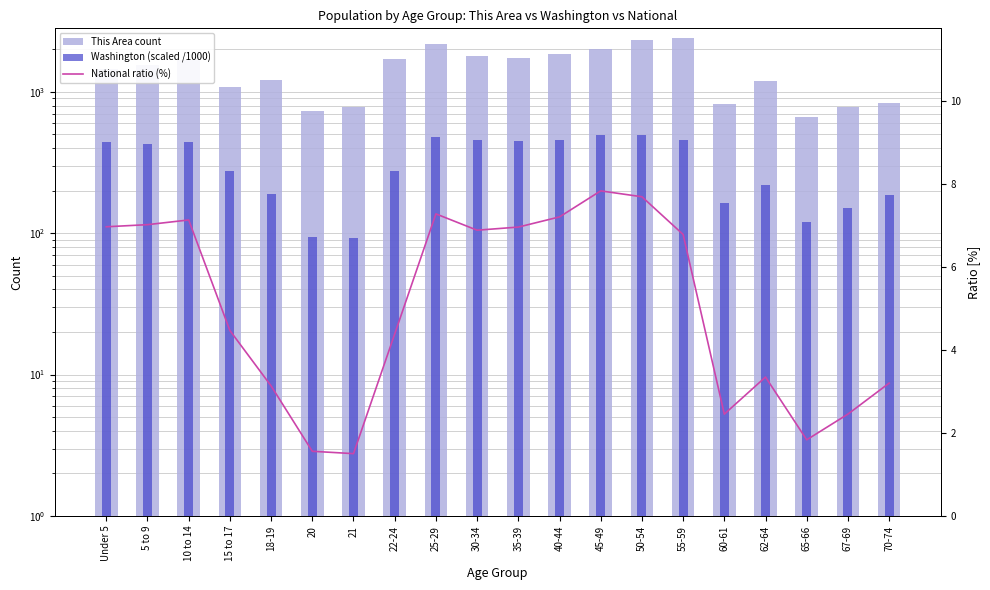

What is the label of the 11th bar from the right?

30-34